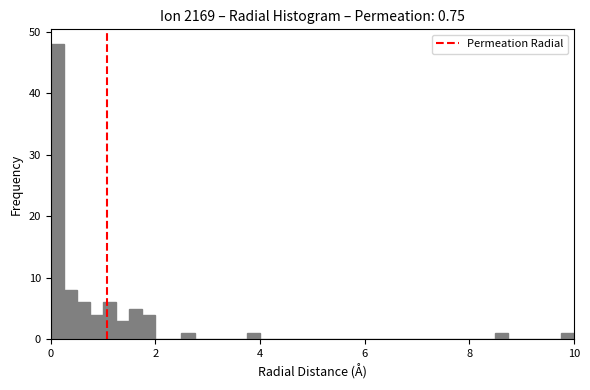

Read against the x-axis, roughly where is the centre of the tallest bar?

0.2